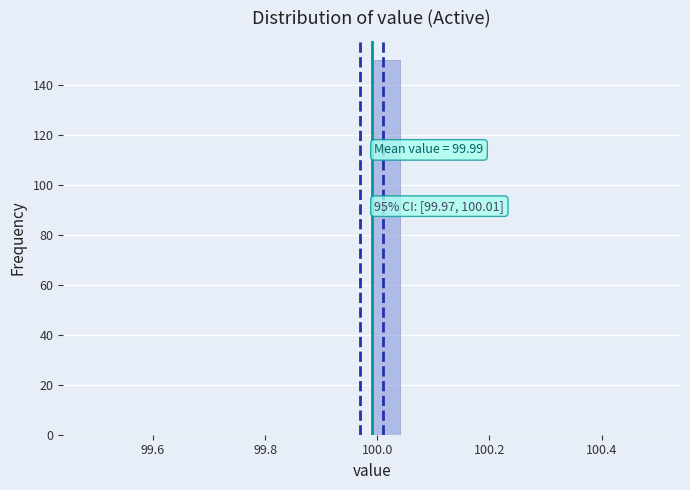

Read against the x-axis, roughly where is the centre of the tallest bar?

100.02